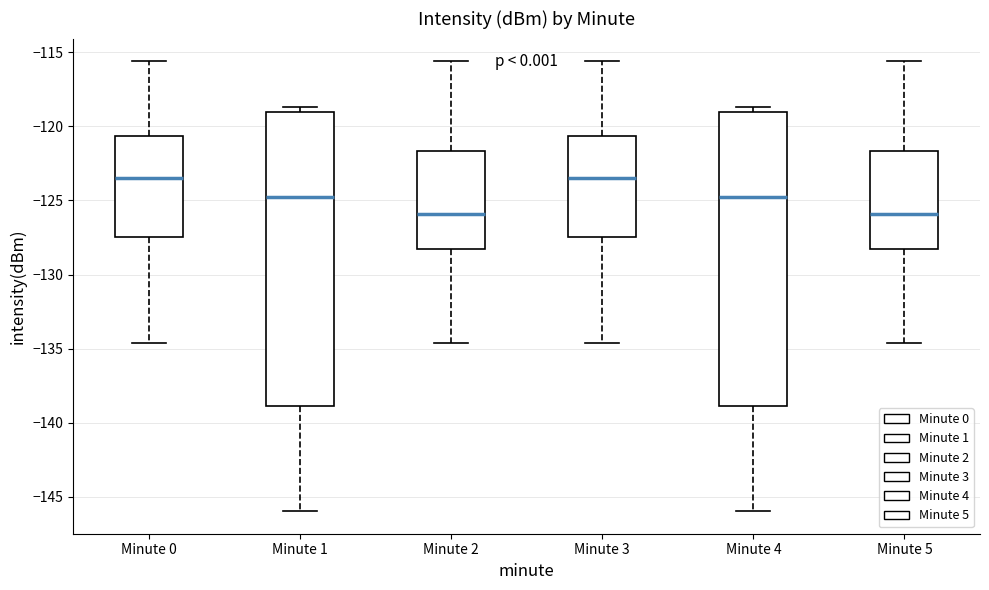

Where does the lower whisker of the box for Minute 5 end on the y-axis? The values are not printed on the chart, so give them approximately, as read against the axis.

-134.5